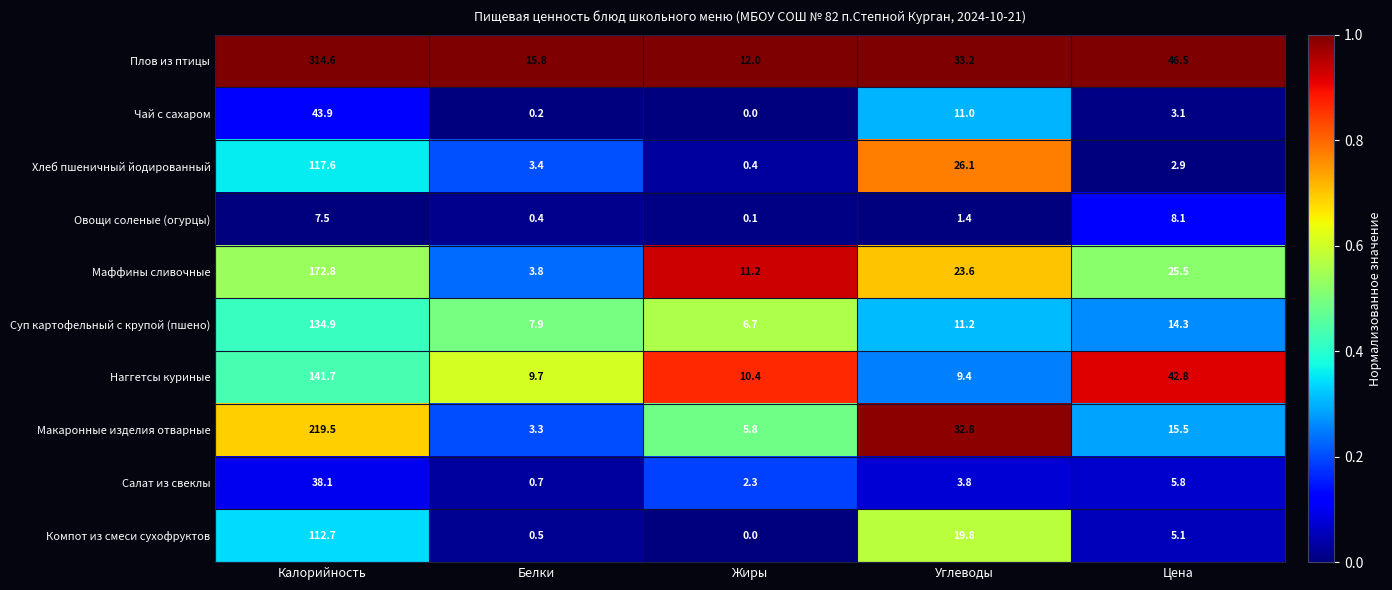

Rank the series at Калорийность from lowest to highest value.

Овощи соленые (огурцы), Салат из свеклы, Чай с сахаром, Компот из смеси сухофруктов, Хлеб пшеничный йодированный, Суп картофельный с крупой (пшено), Наггетсы куриные, Маффины сливочные, Макаронные изделия отварные, Плов из птицы